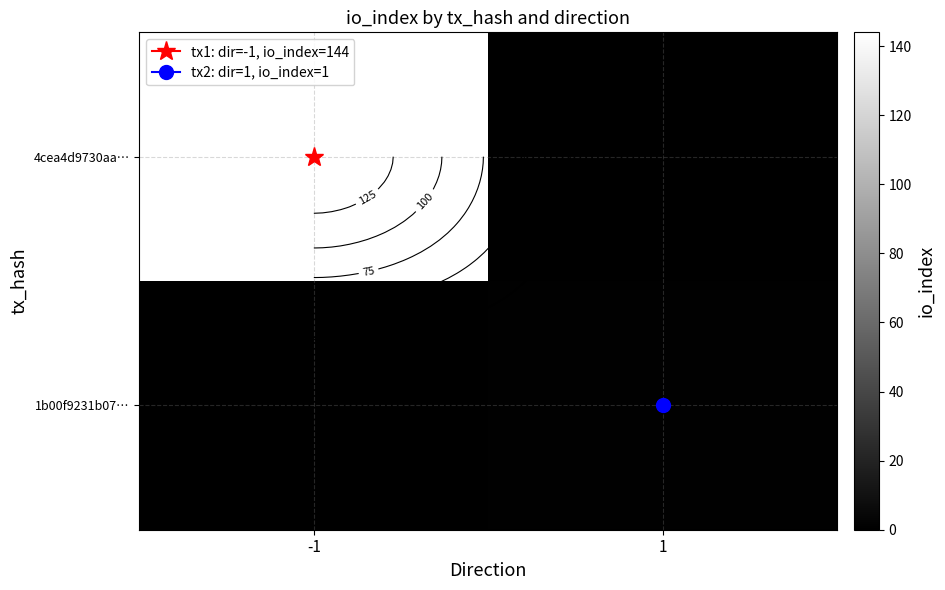

What is the difference between the maximum and minimum values in the 4cea4d9730aa… series?

144